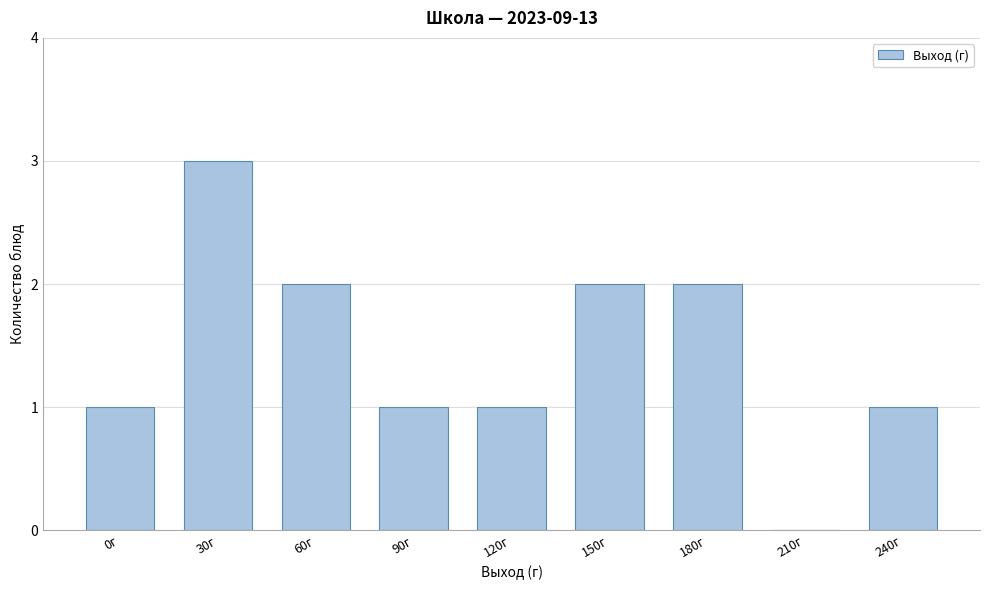

Reading right to left, transcribe all the data shown in this chart.

240г=1	210г=0	180г=2	150г=2	120г=1	90г=1	60г=2	30г=3	0г=1